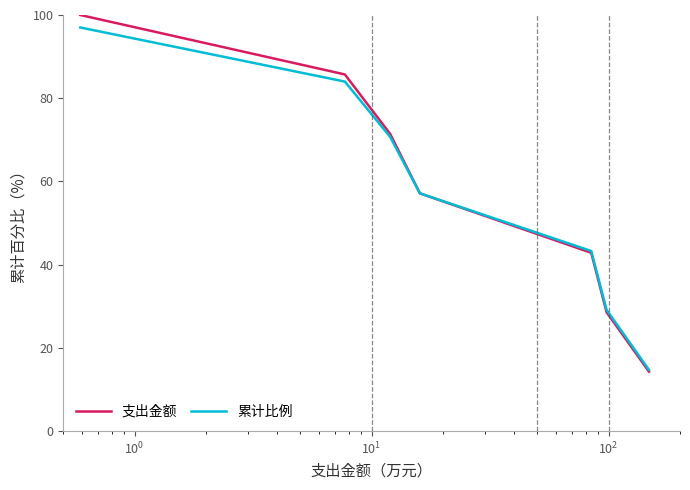

What are all the series names shown in the legend?

支出金额, 累计比例